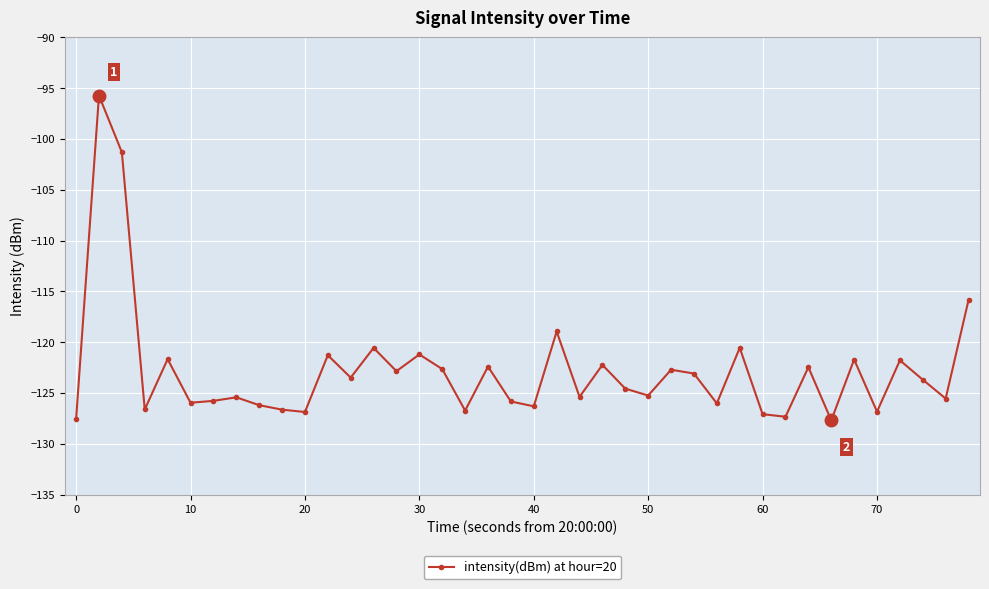

What is the sum of all values?

-4911.7